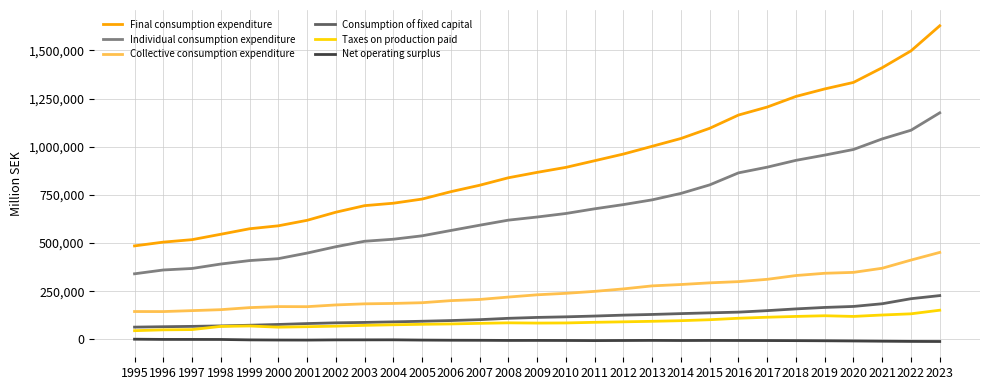

Which series changed the most between 2003 and 2013?

Final consumption expenditure